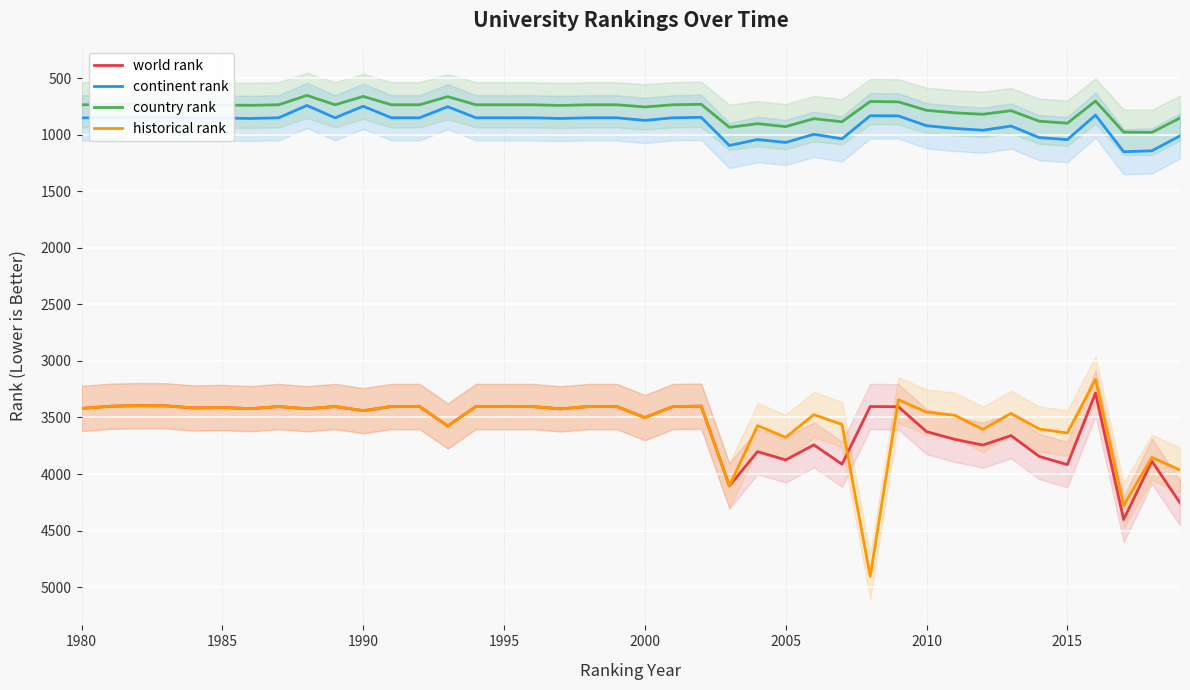

True or false: country rank and historical rank cross at least once.

False